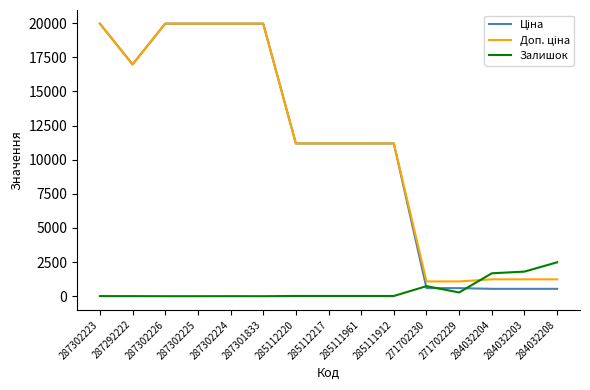

The value of Залишок at 284032204 is 1677.0. True or false?

True